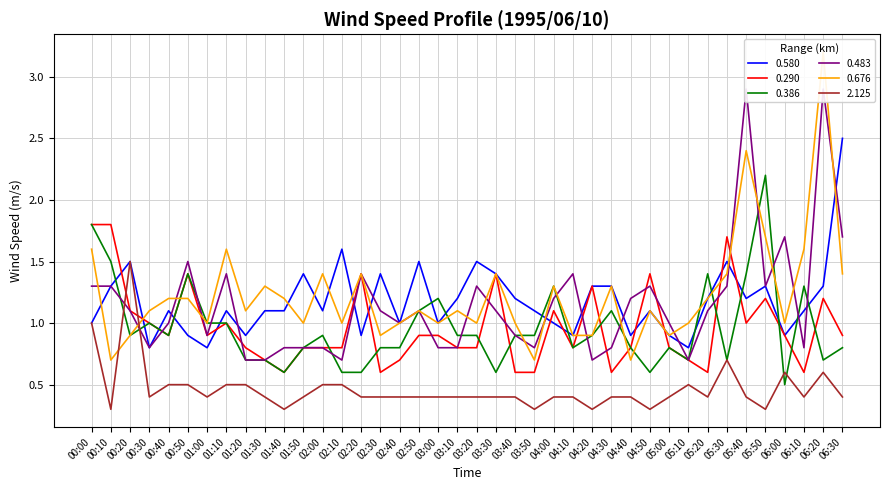

How many categories are shown in the chart?

40